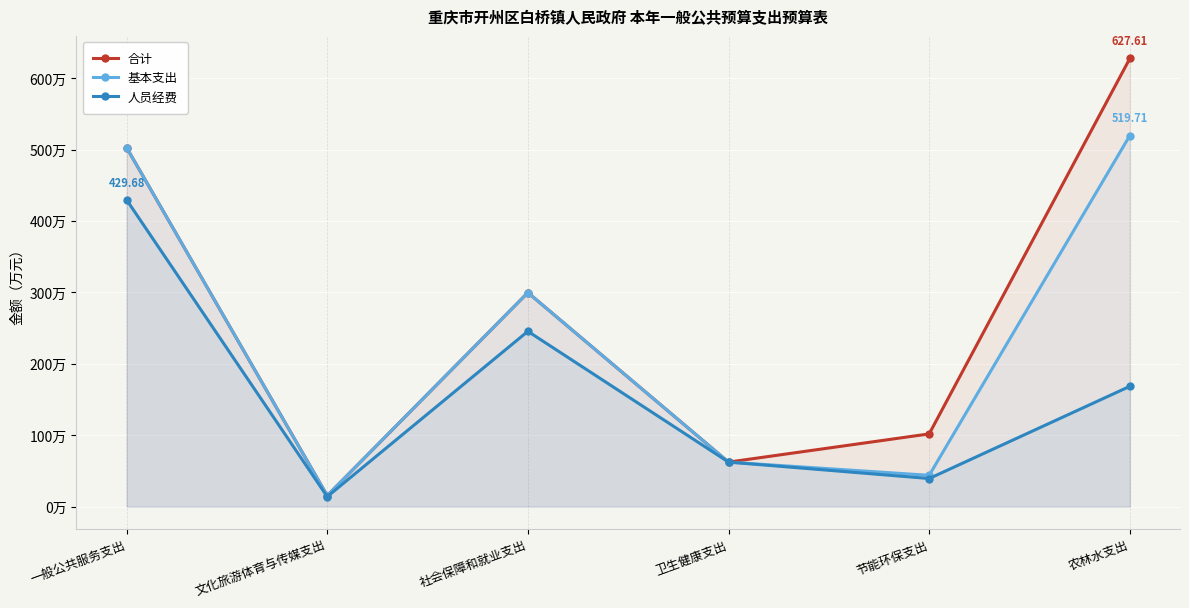

Reading right to left, list all the values displayed in this chart.

合计: 农林水支出=627.6	节能环保支出=101.9	卫生健康支出=62.4	社会保障和就业支出=299.8	文化旅游体育与传媒支出=15.4	一般公共服务支出=502.9
基本支出: 农林水支出=519.7	节能环保支出=43.9	卫生健康支出=62.4	社会保障和就业支出=299.8	文化旅游体育与传媒支出=15.4	一般公共服务支出=502.9
人员经费: 农林水支出=168.5	节能环保支出=39.4	卫生健康支出=62.4	社会保障和就业支出=245.5	文化旅游体育与传媒支出=13.9	一般公共服务支出=429.7